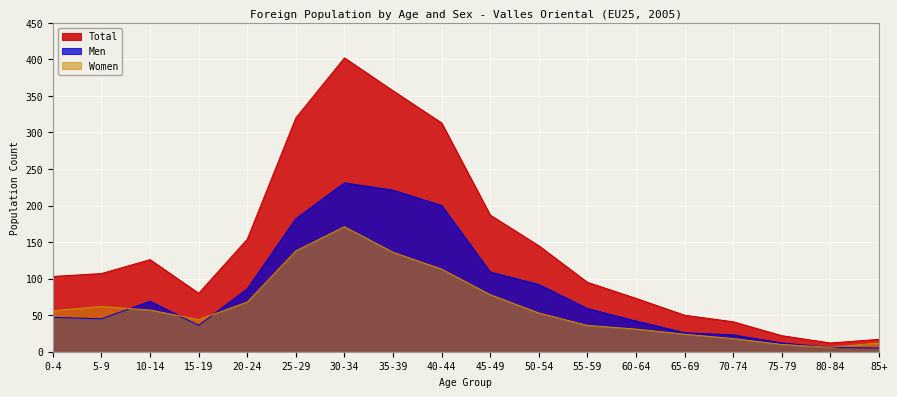

At which label does Men reach its peak?

30-34